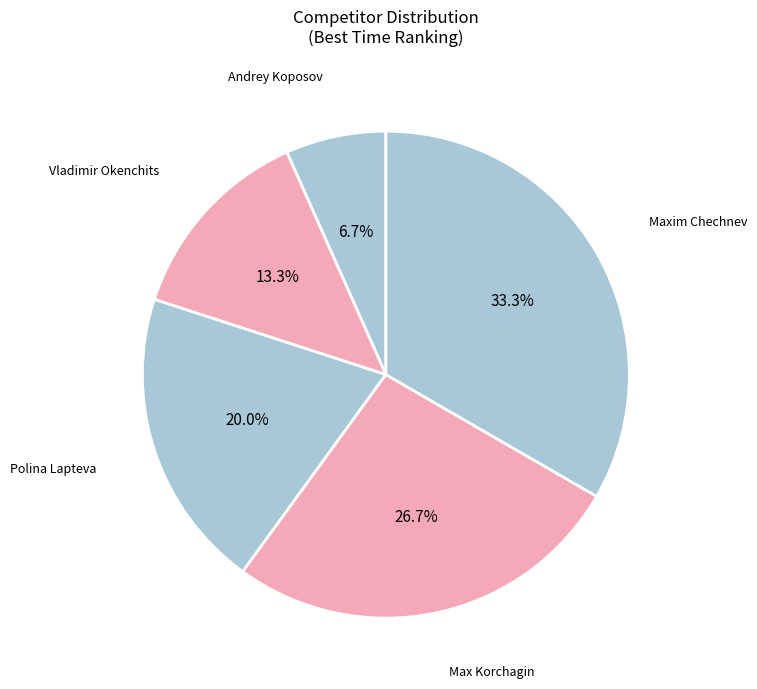

How many segments does this pie chart have?

5